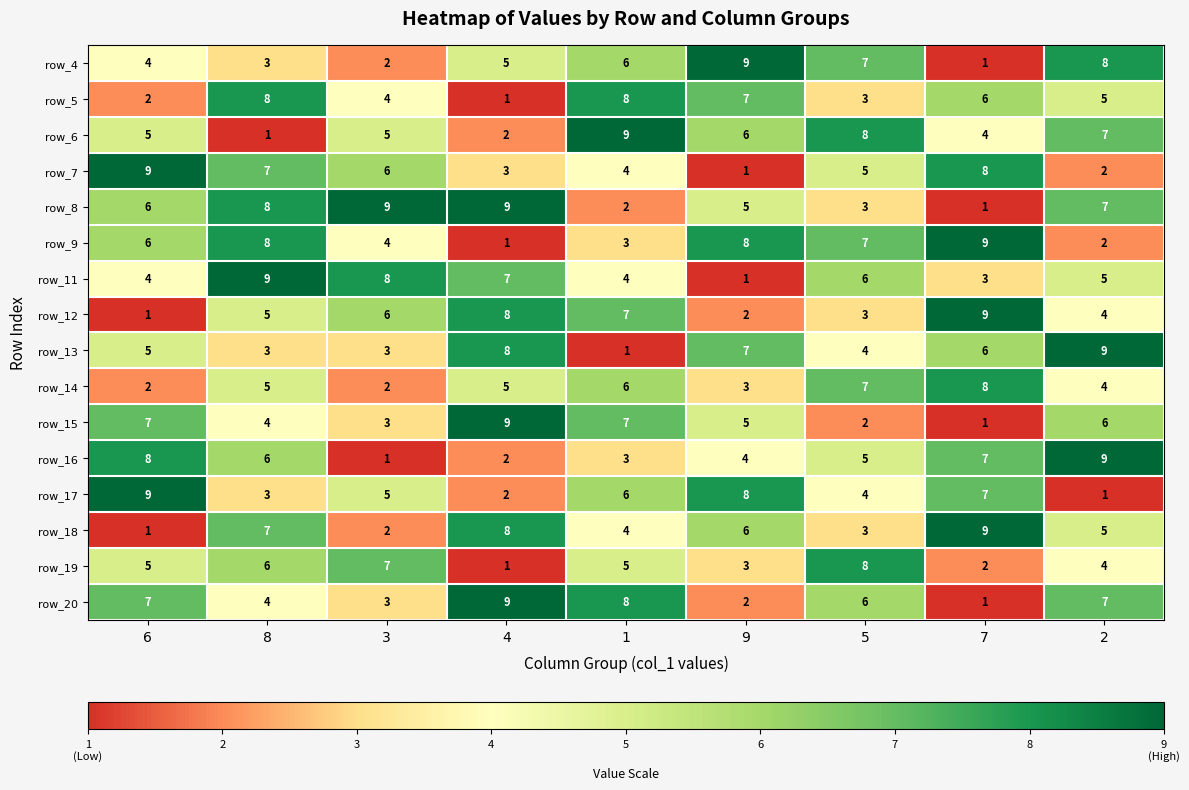

At which label is row_13 closest to 5?

6